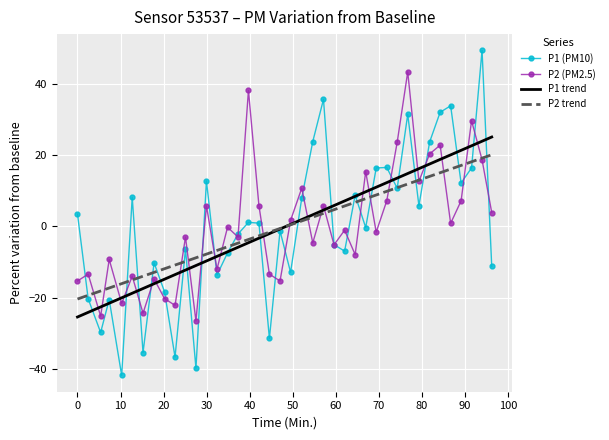

True or false: P2 (PM2.5) and P1 trend cross at least once.

True